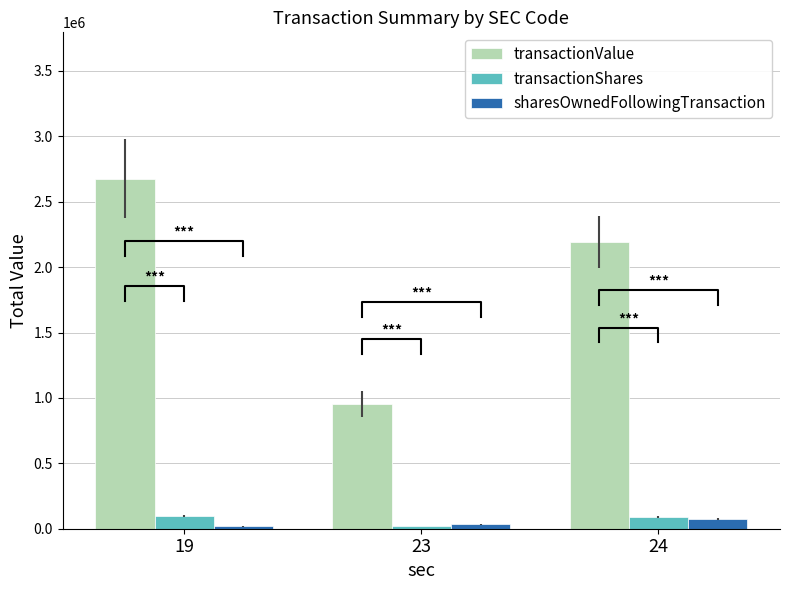

What is the difference between the highest and lowest values at 19?

2659418